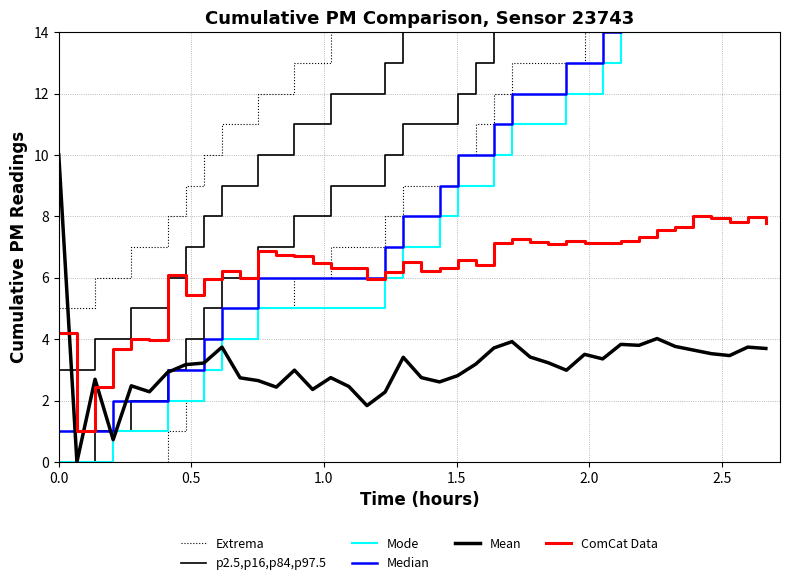

What is the difference between the maximum and second lowest values in the Extrema series?

21.0